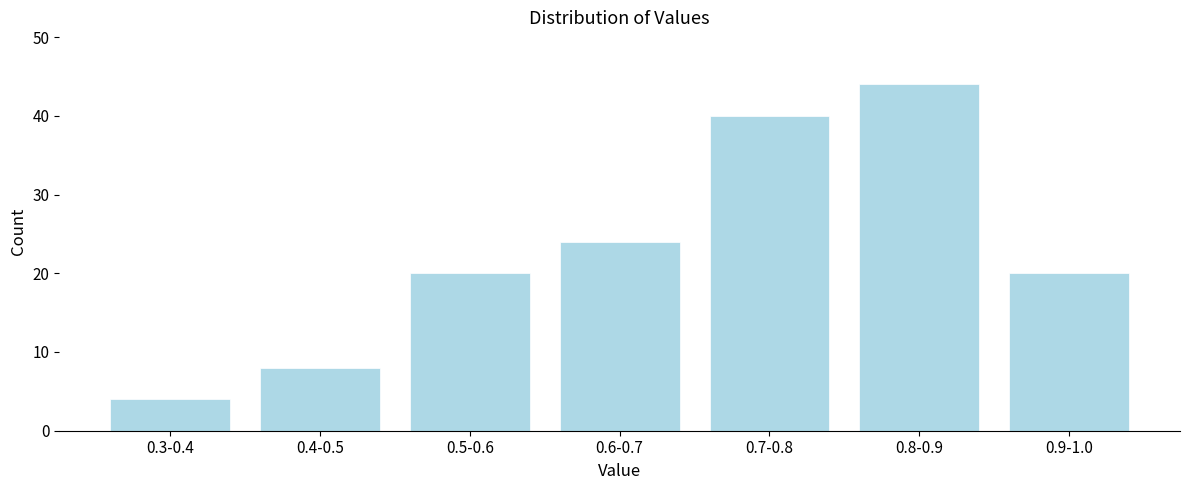

Reading right to left, transcribe all the data shown in this chart.

0.9-1.0=20	0.8-0.9=44	0.7-0.8=40	0.6-0.7=24	0.5-0.6=20	0.4-0.5=8	0.3-0.4=4